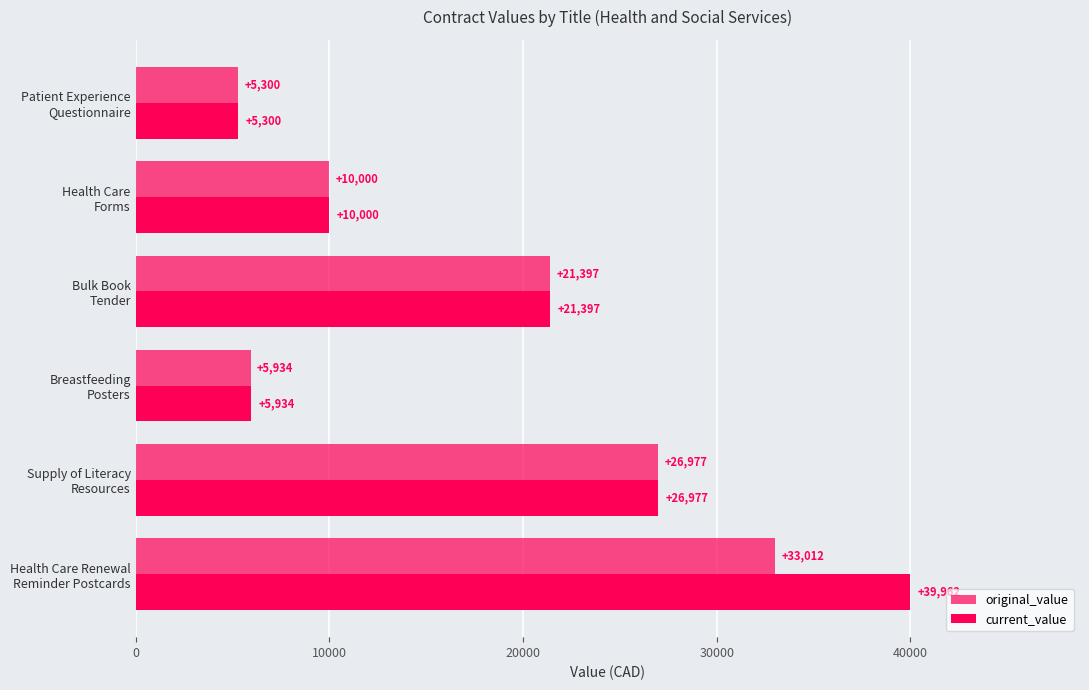

What is the sum of all current_value values?

109570.2